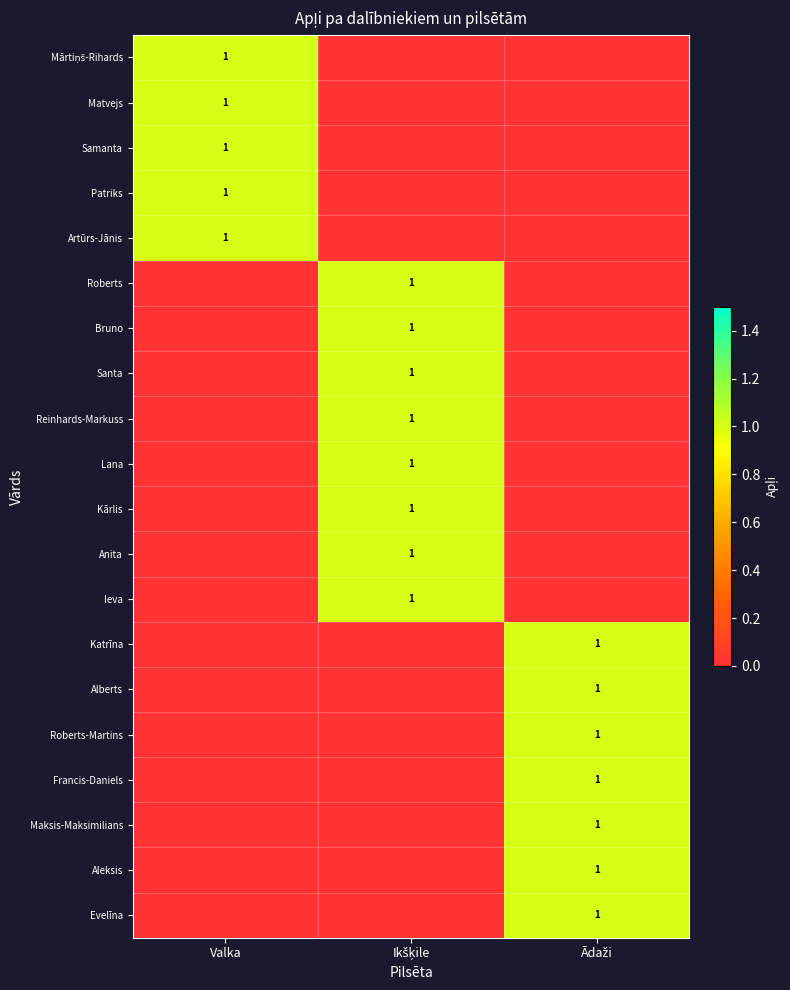

The value of Ieva at Ādaži is 0. True or false?

True